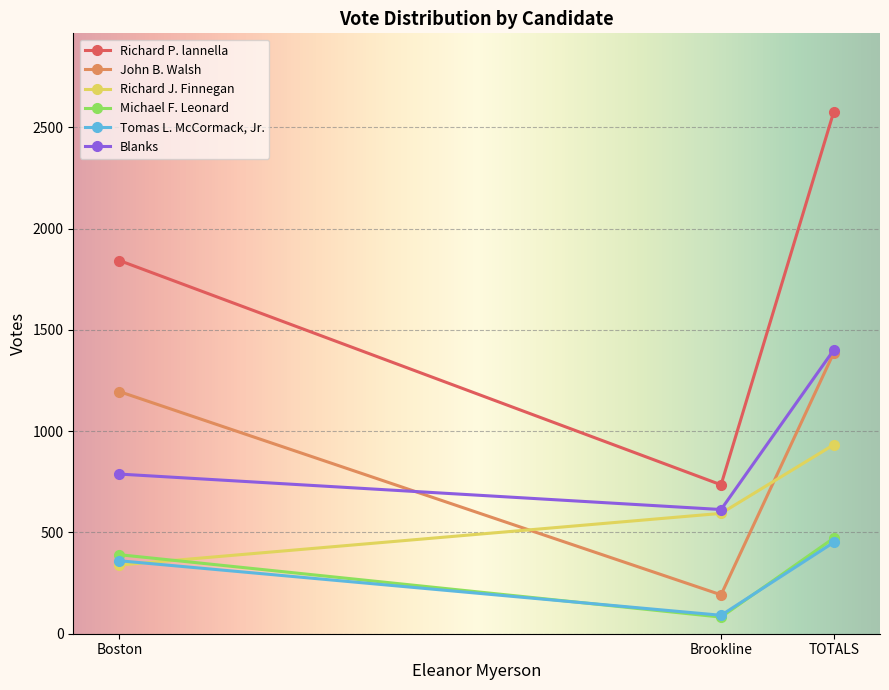

Which series has the largest range (max minus min)?

Richard P. lannella